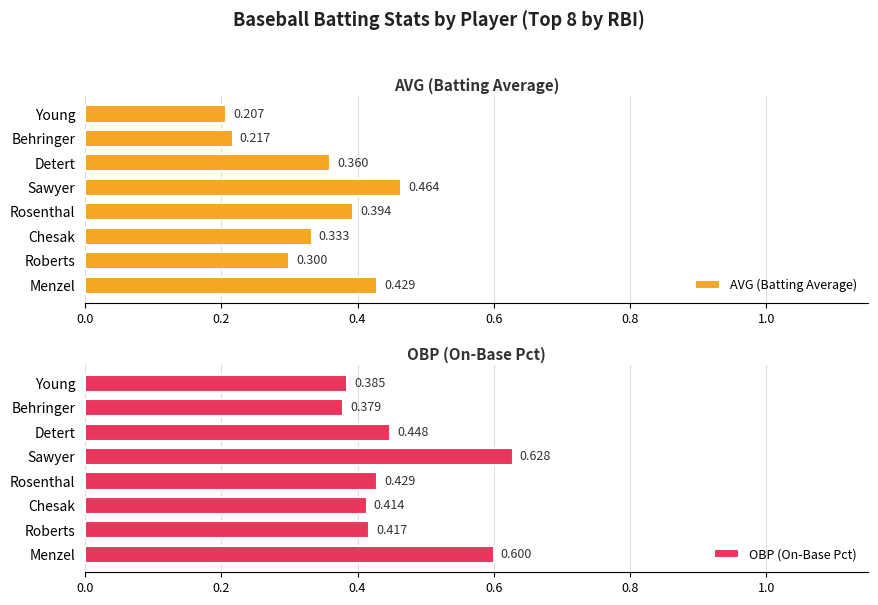

What is the average value of the AVG (Batting Average) series?

0.3